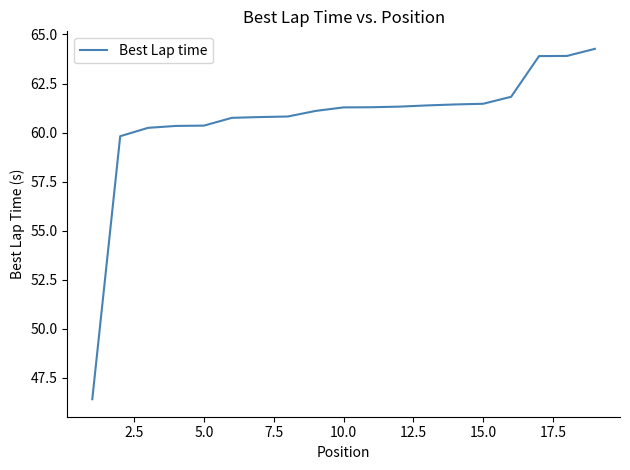

What is the smallest value displayed?

46.4